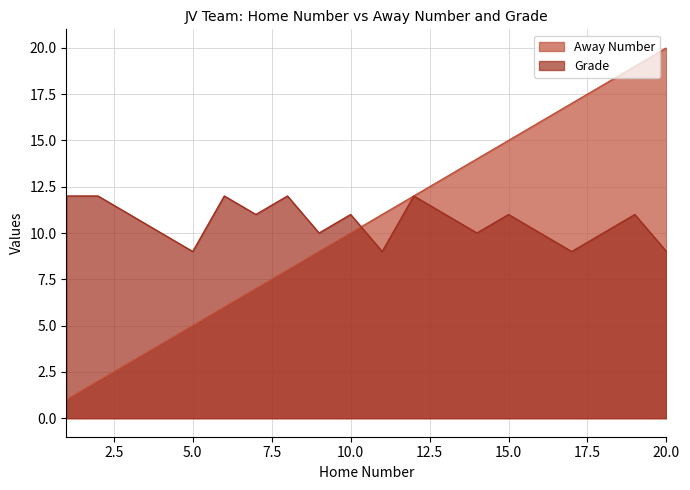

Is the value of Grade at 18 greater than the value of Away Number at 5?

Yes